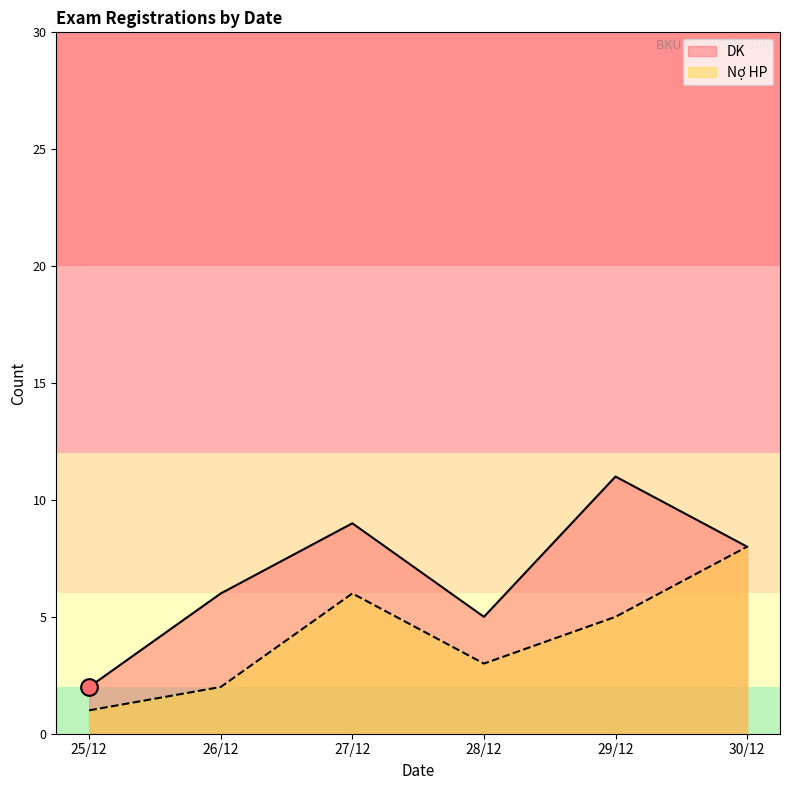

At 30/12, list the series in order from largest to smallest.

DK, Nợ HP